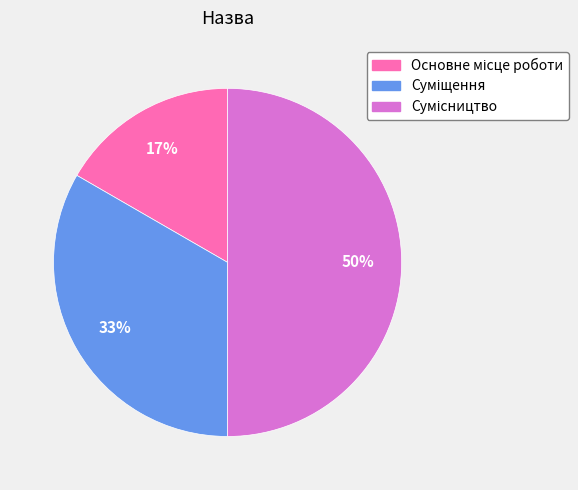

To the nearest percent, what is the average slice percentage?

33%